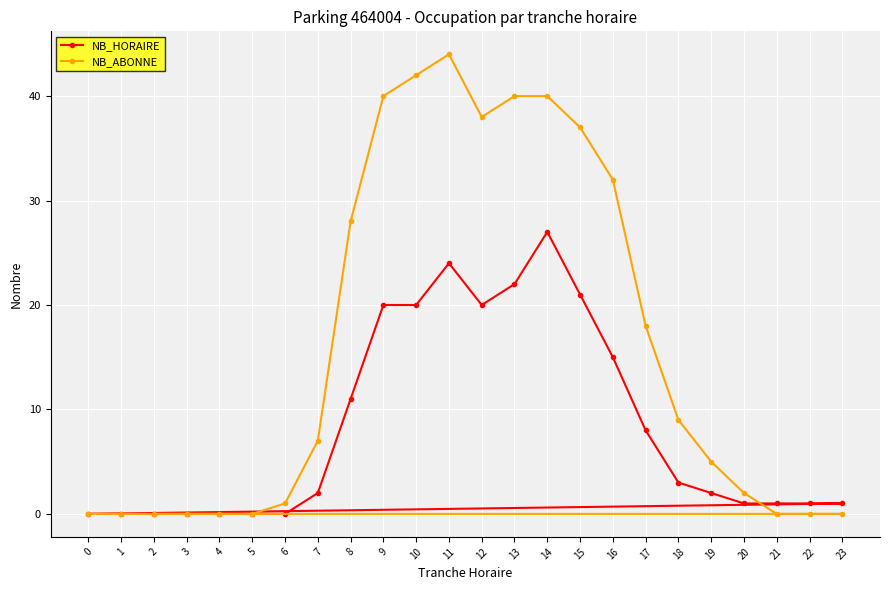

What is the sum of the NB_ABONNE values at 3 and 17?

18